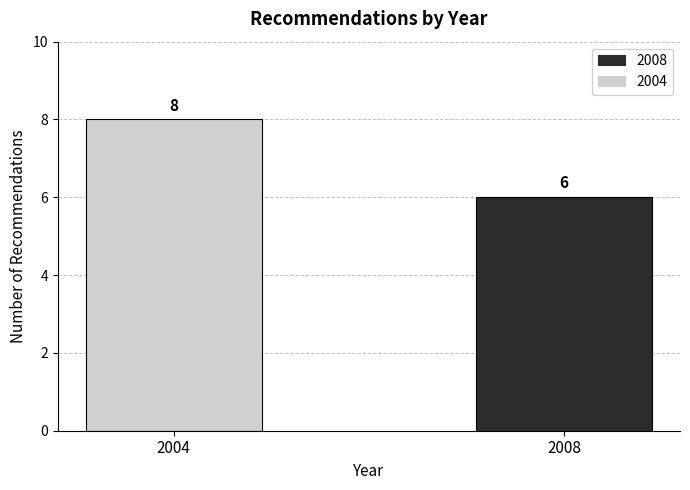

Reading right to left, list all the values displayed in this chart.

6	8